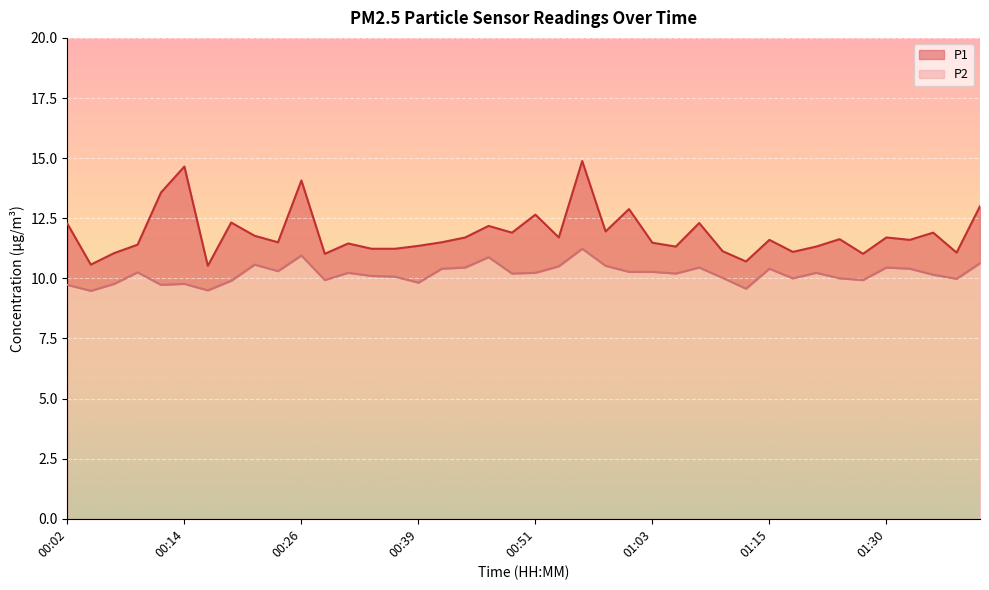

Between 00:39 and 01:13, which series saw the biggest shift?

P1